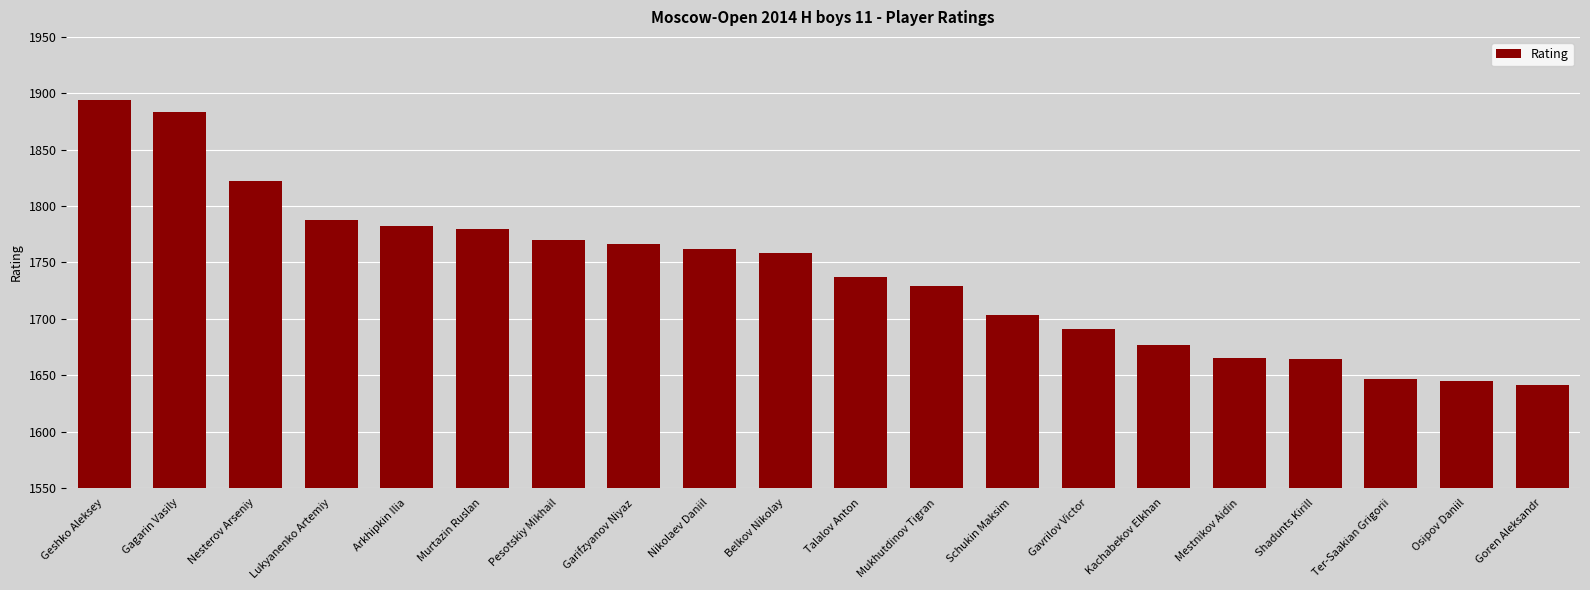

Is it true that the value at Kachabekov Elkhan is 1677?

True